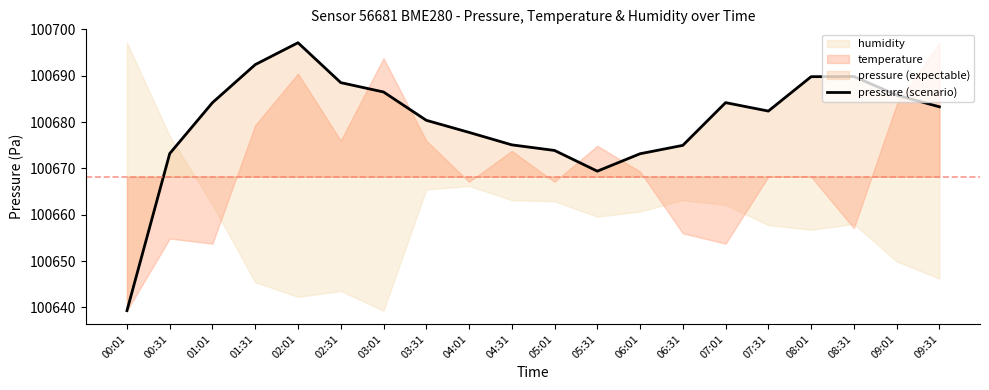

How many points are lower than both their immediate neighbors (excluding endpoints)?

2